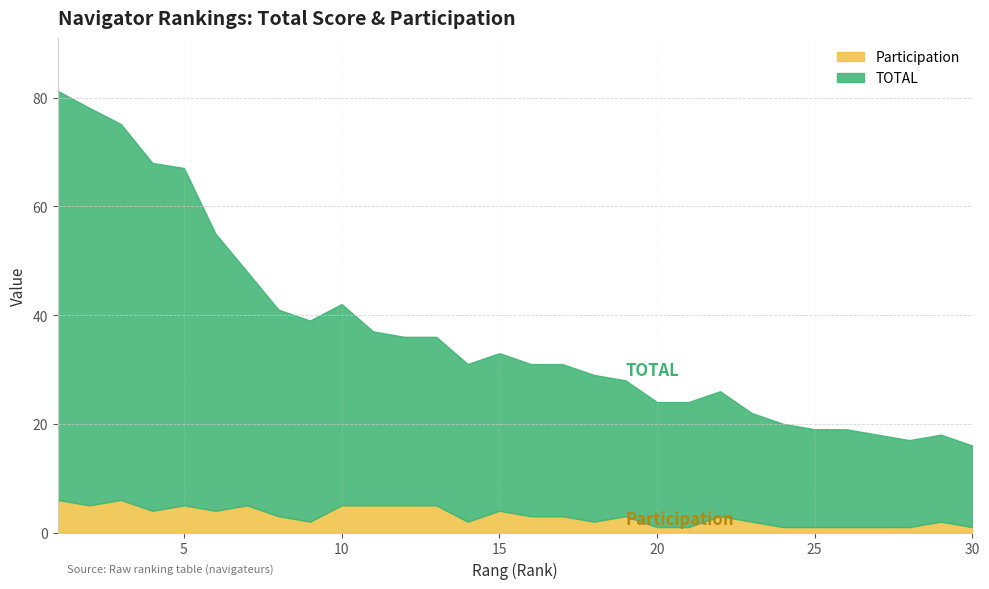

Reading right to left, extract all data points from this chart.

TOTAL: 15.0	16.0	16.0	17.0	18.0	18.0	19.0	20.0	23.0	23.0	23.0	25.0	27.0	28.0	28.0	29.0	29.0	31.0	31.0	32.0	37.0	37.0	38.0	43.0	51.0	62.1	64.0	69.2	73.1	75.3
Participation: 1.0	2.0	1.0	1.0	1.0	1.0	1.0	2.0	3.0	1.0	1.0	3.0	2.0	3.0	3.0	4.0	2.0	5.0	5.0	5.0	5.0	2.0	3.0	5.0	4.0	5.0	4.0	6.0	5.0	6.0